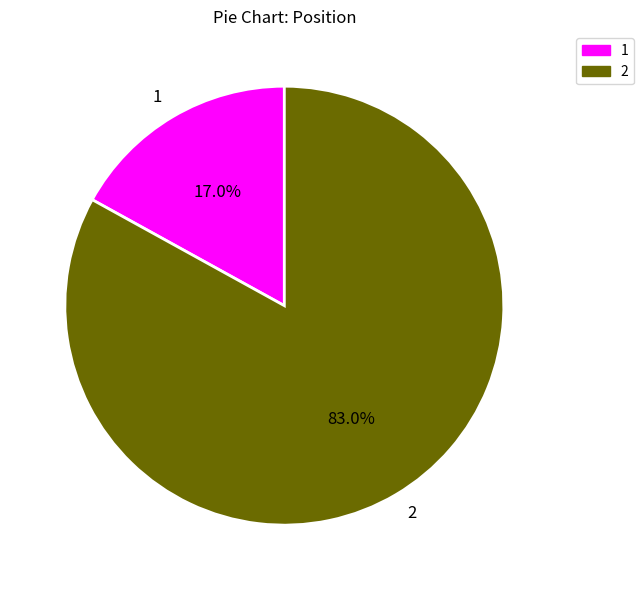

Which slice is the smallest?

1